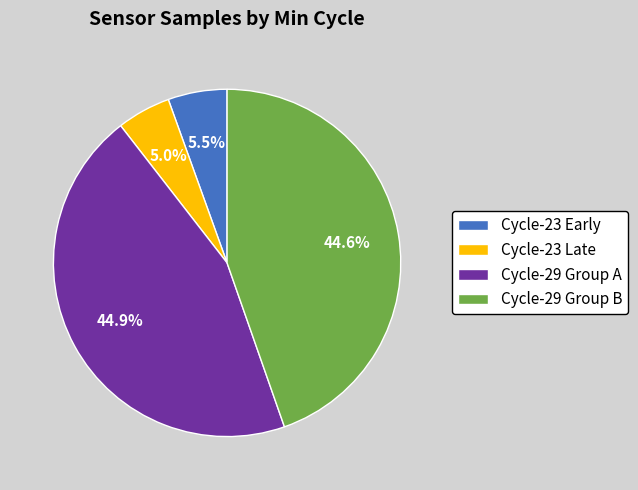

Does any single category account for the majority?

No